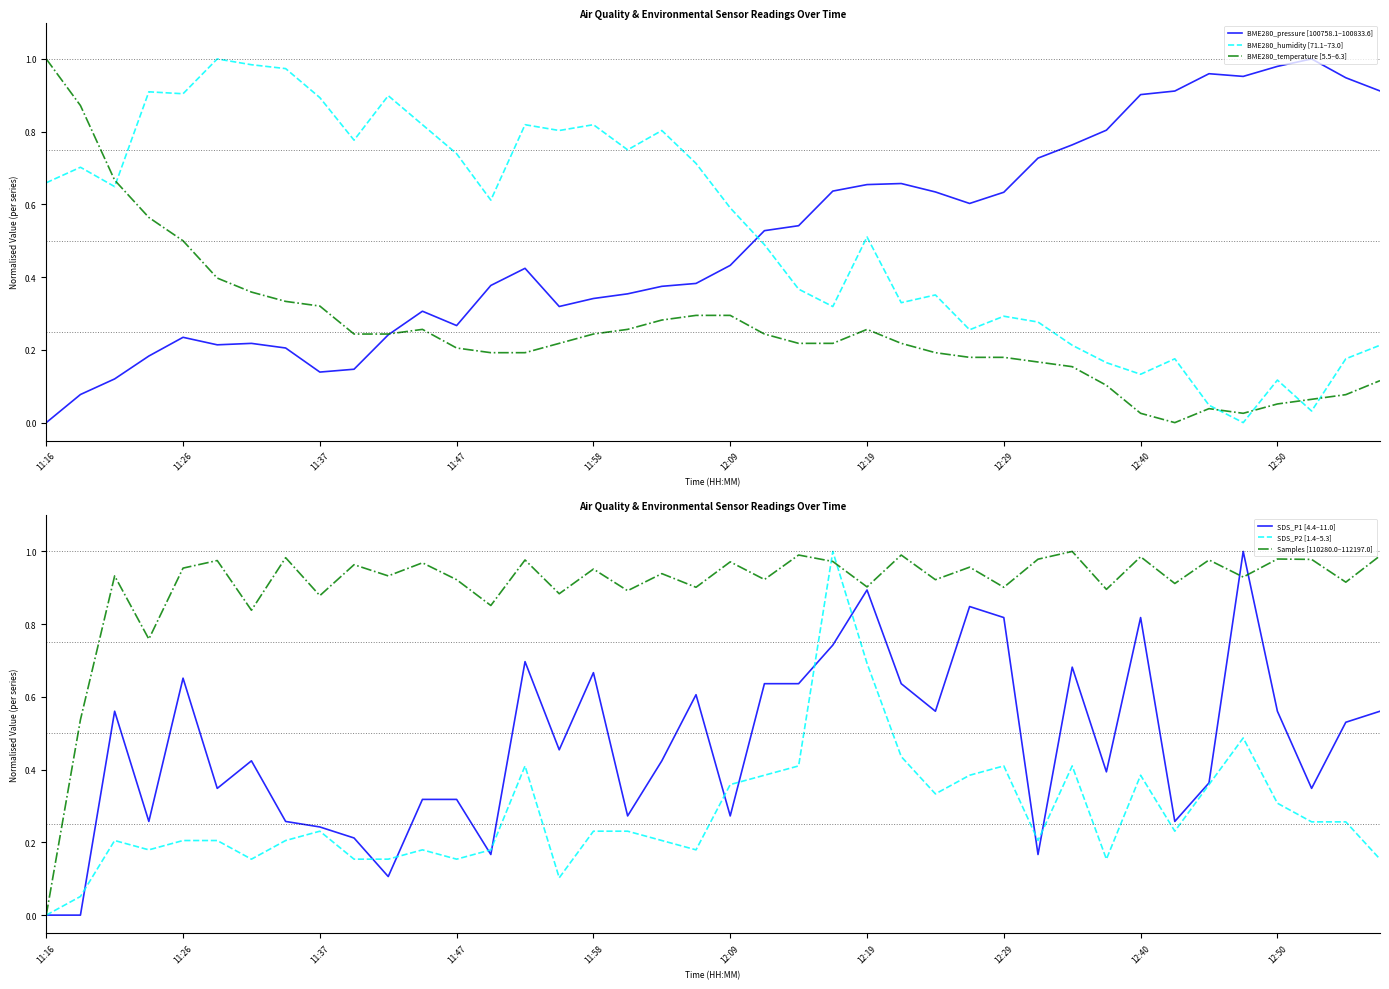

Between which two adjacent categories do BME280_humidity [71.1–73.0] and SDS_P2 [1.4–5.3] first intersect?

21 and 22